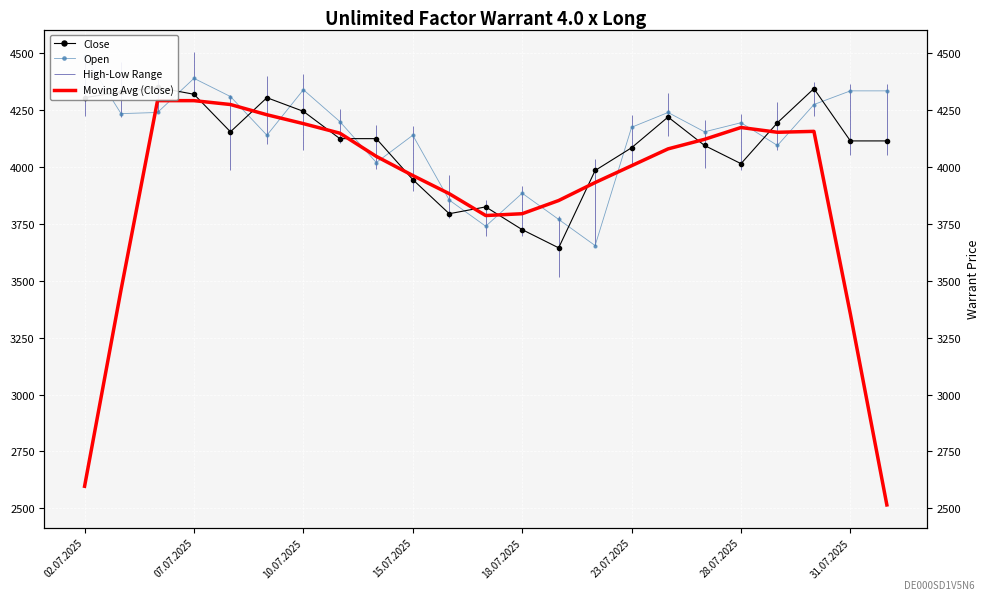

After their last crossing, which series has the higher values: Open or Close?

Open